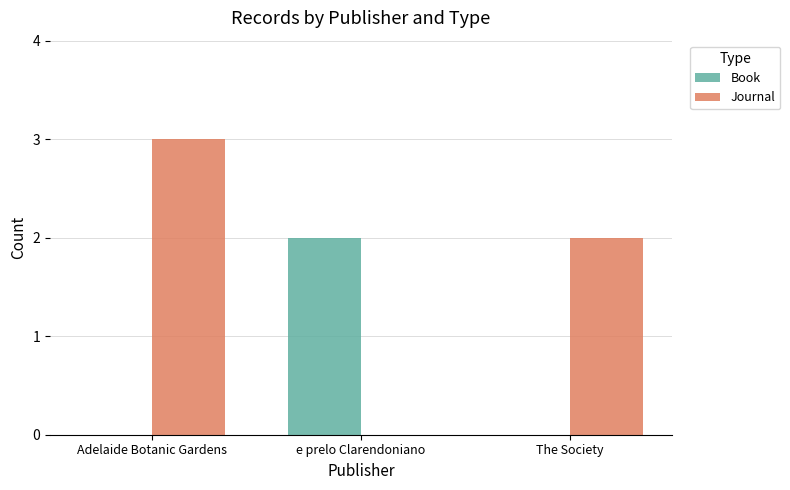

What is the total value across all series at Adelaide Botanic Gardens?

3